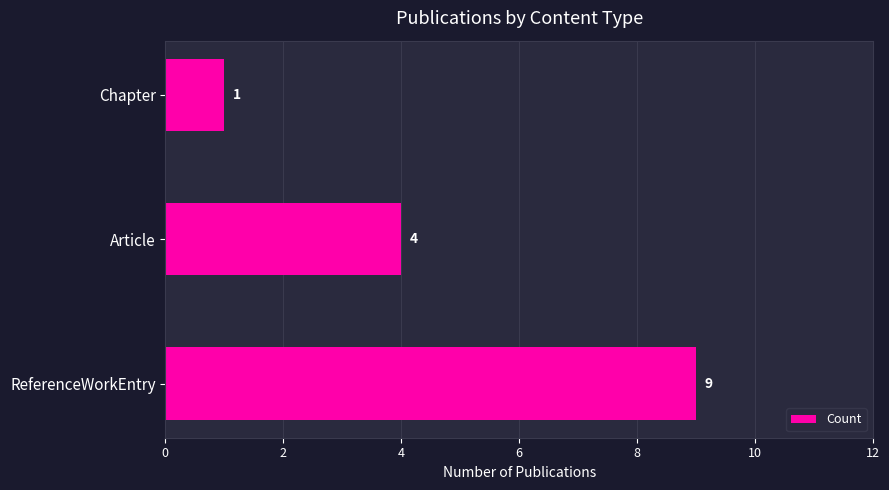

Where is the data nearest to the value 5?

Article